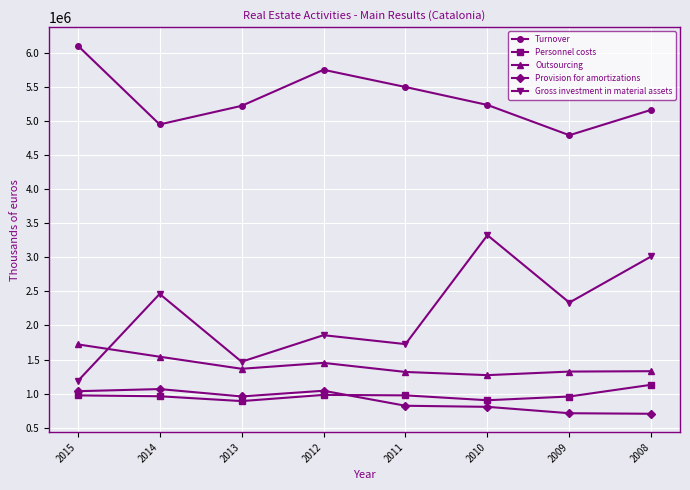

Rank the series at 2015 from lowest to highest value.

Personnel costs, Provision for amortizations, Gross investment in material assets, Outsourcing, Turnover